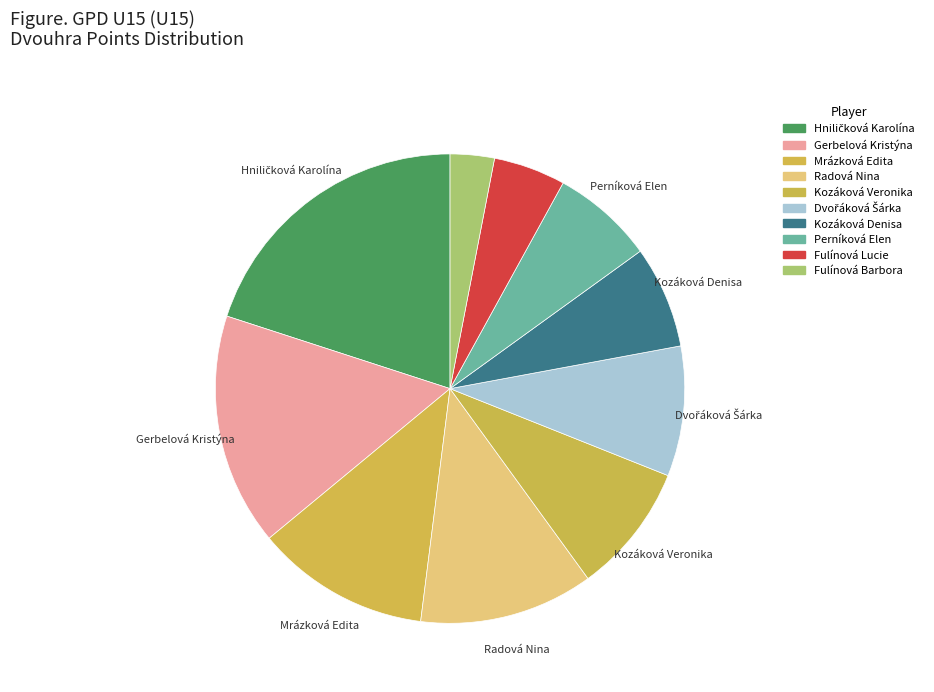

Count the number of slices in the pie.

10